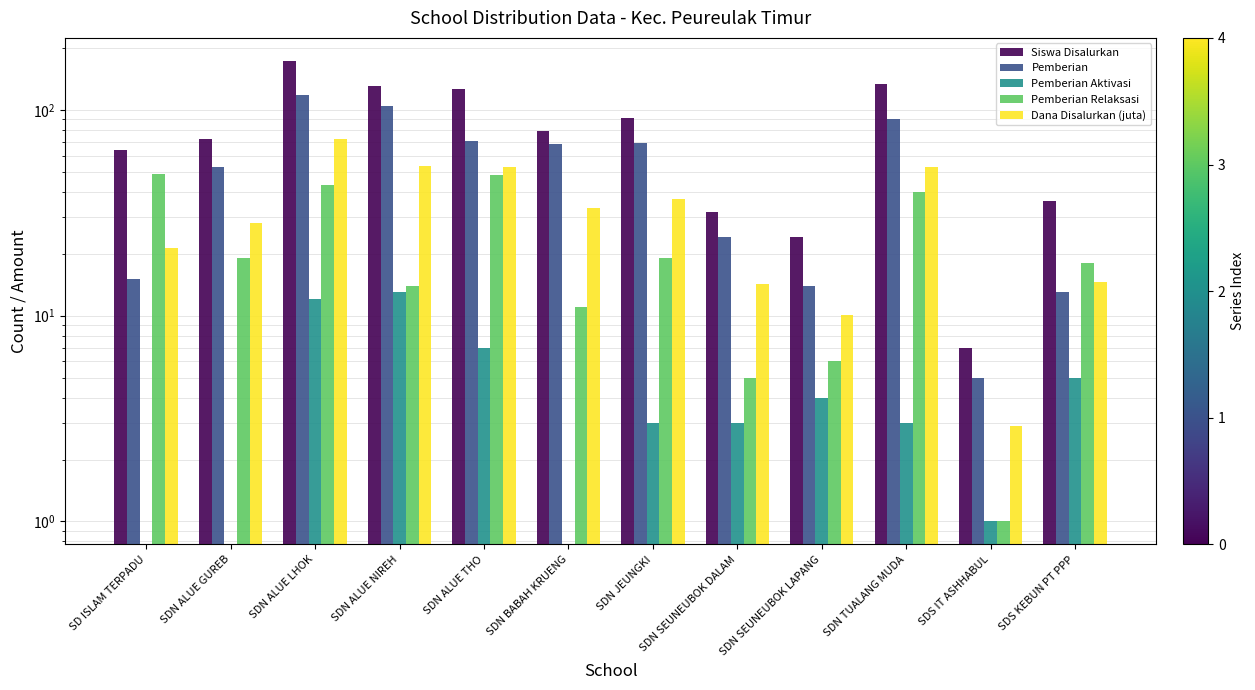

True or false: Siswa Disalurkan has a value of 181.8 at SDN ALUE NIREH.

False